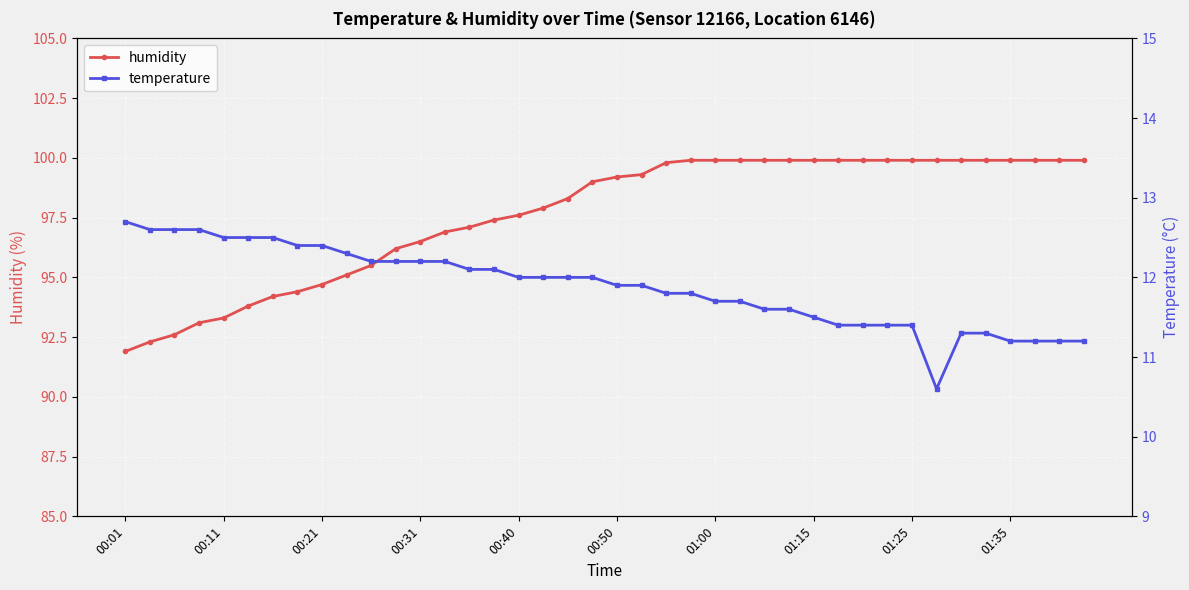

Which series has the largest range (max minus min)?

humidity